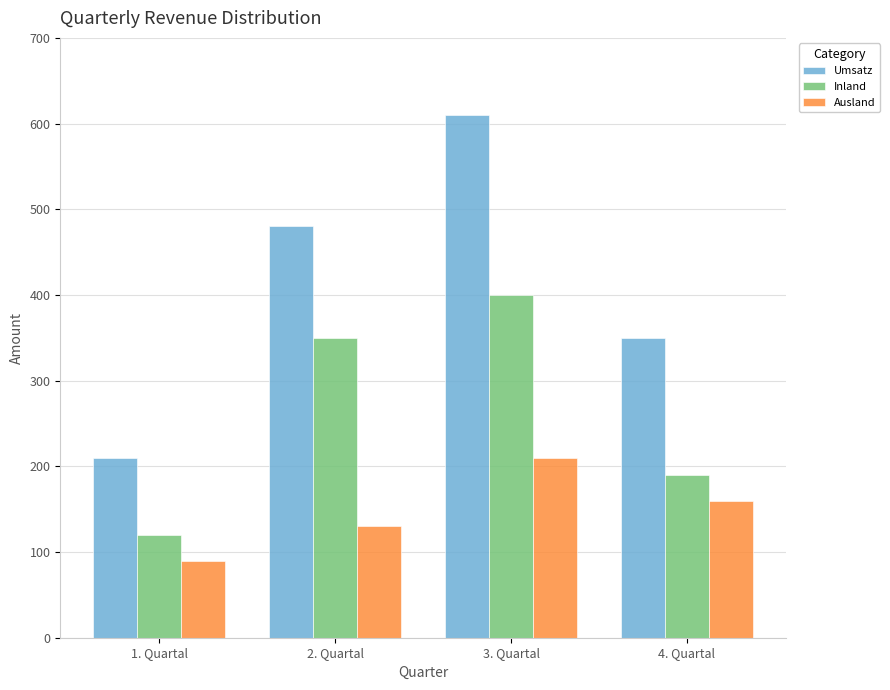

What is the difference between the highest and lowest values at 4. Quartal?

190